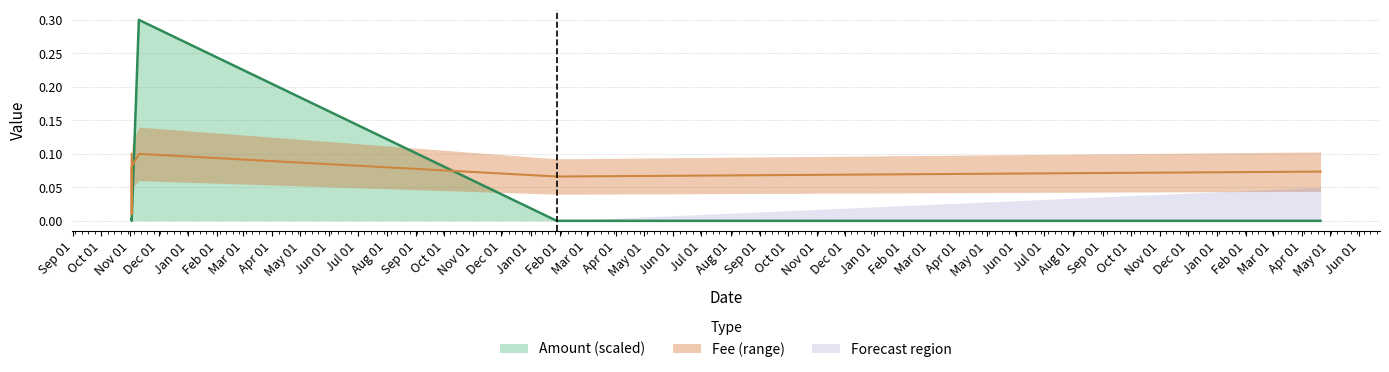

The value of Amount at 2018-11-02 09:59:47 is 0.0. True or false?

True